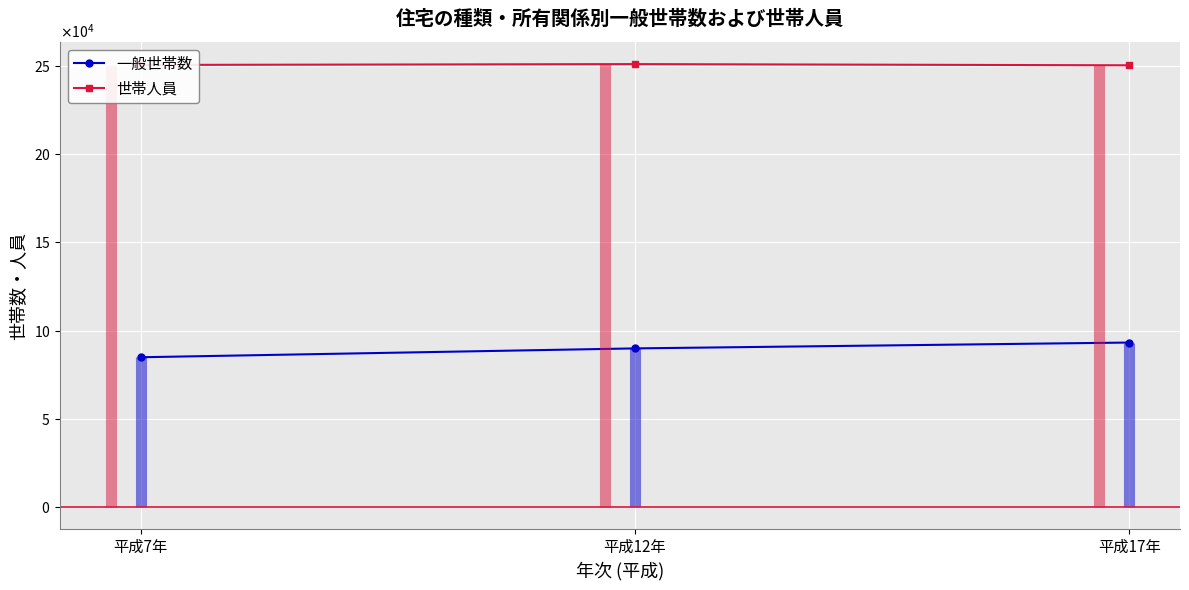

What position from the right is 平成17年?

1